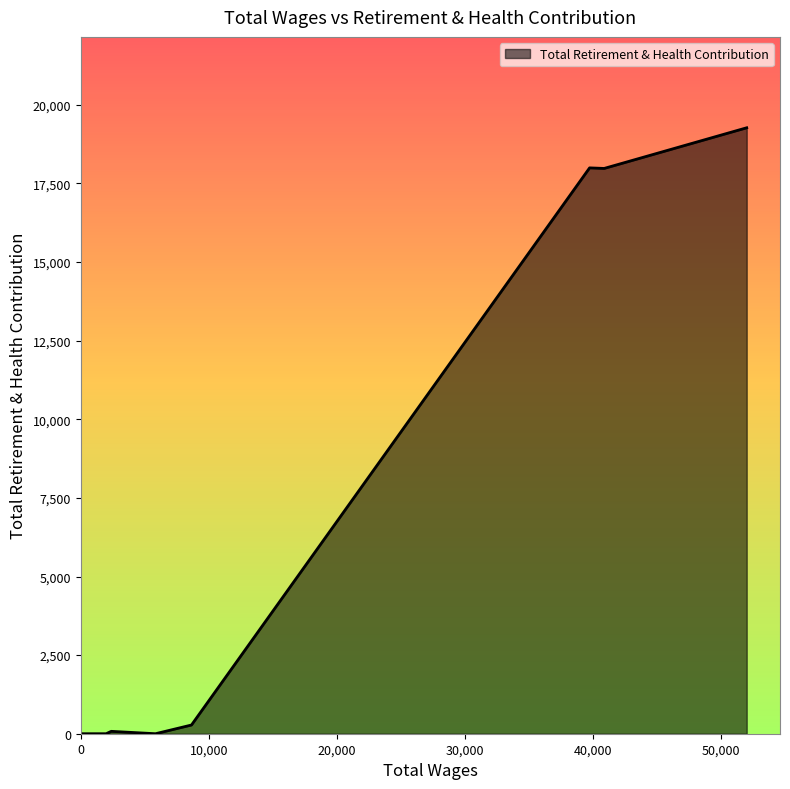

What is the greatest value displayed?

19271